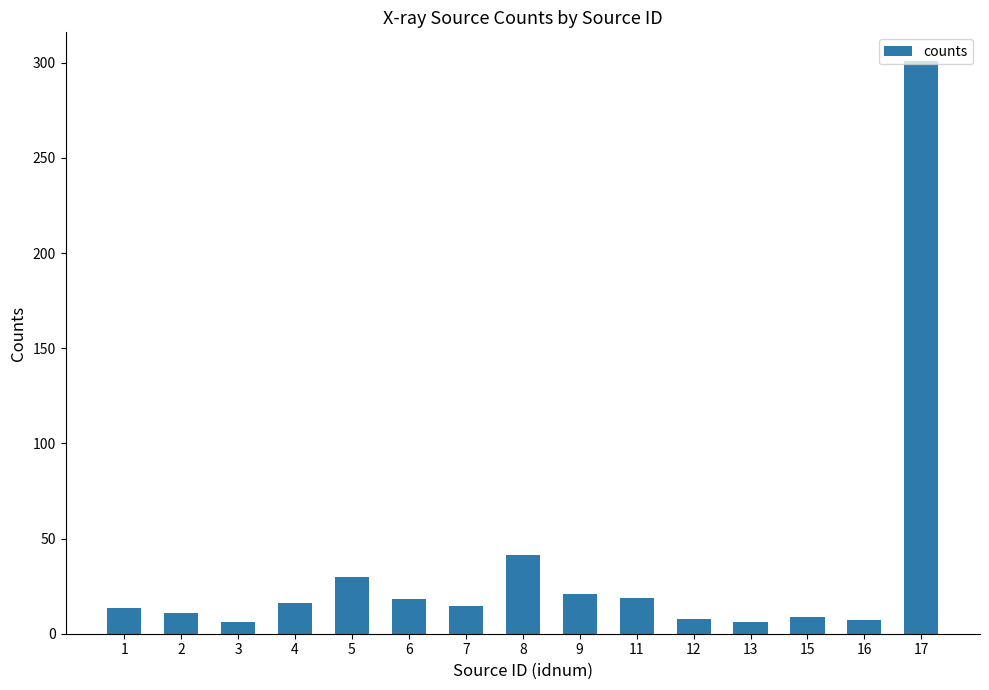

What is the difference between the second highest and second lowest values?

35.4